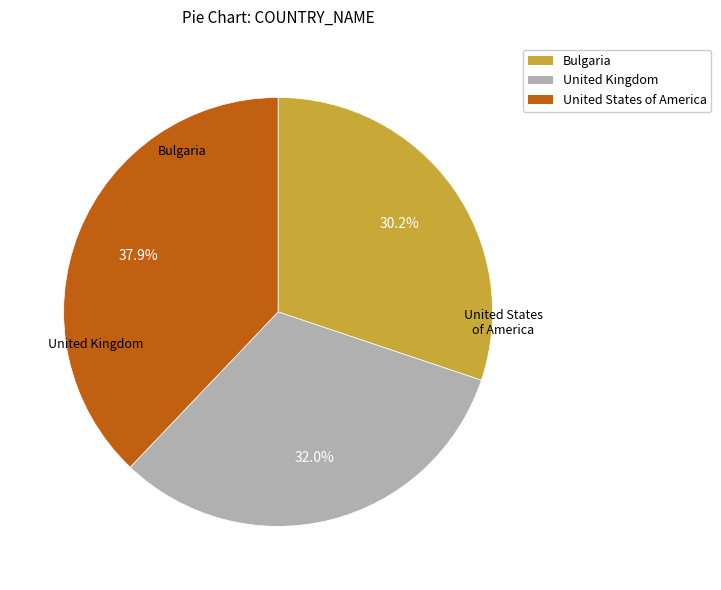

Which slice is the largest?

United States of America